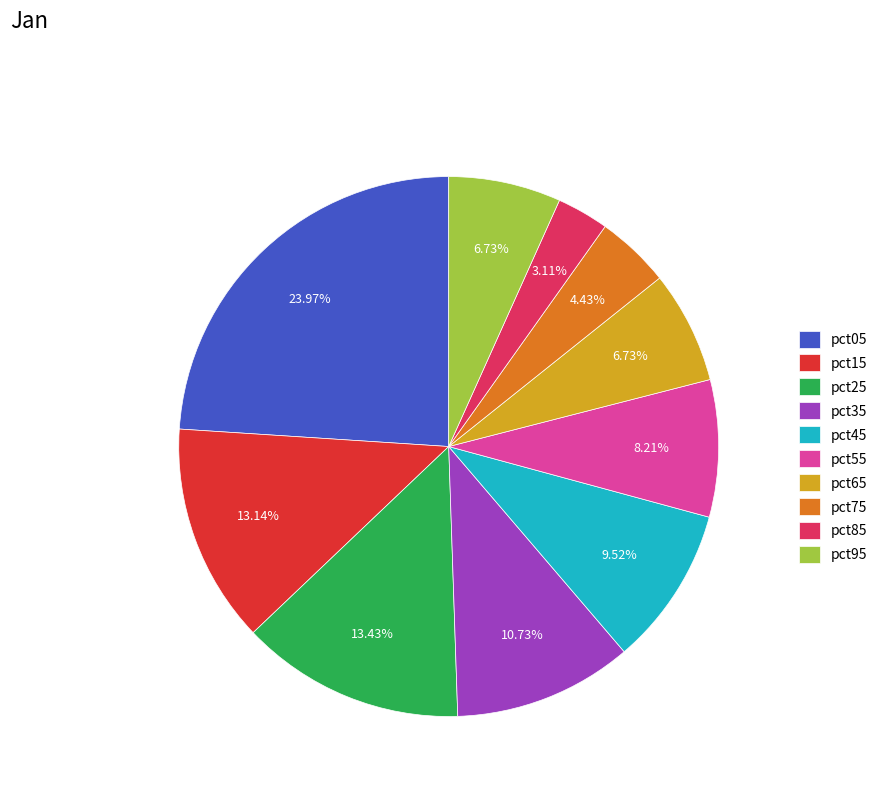

Is there a majority slice in this chart?

No